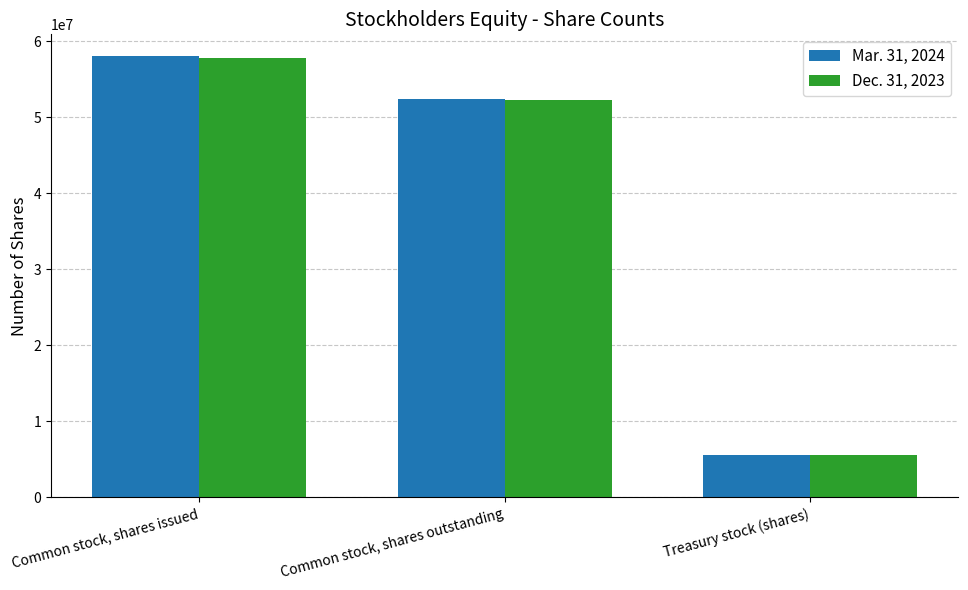

At which category is the sum across all series the highest?

Common stock, shares issued